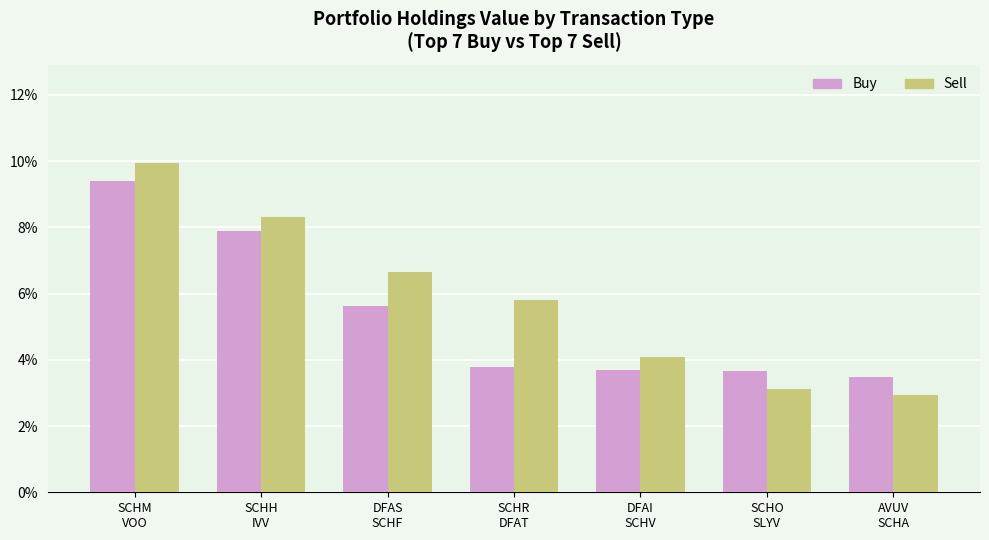

How many bars are there in each group?

2